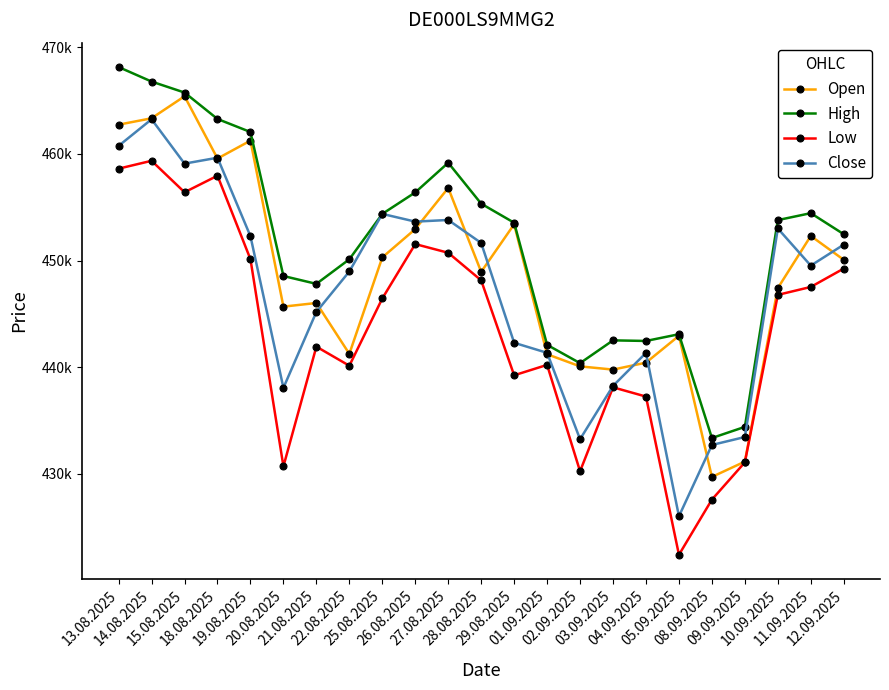

Does the chart have visible grid lines?

No